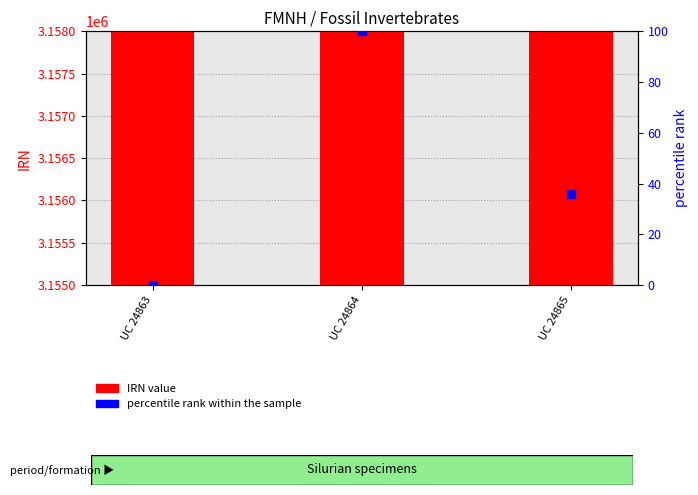

Which series contains the lowest Y value?

percentile rank within the sample